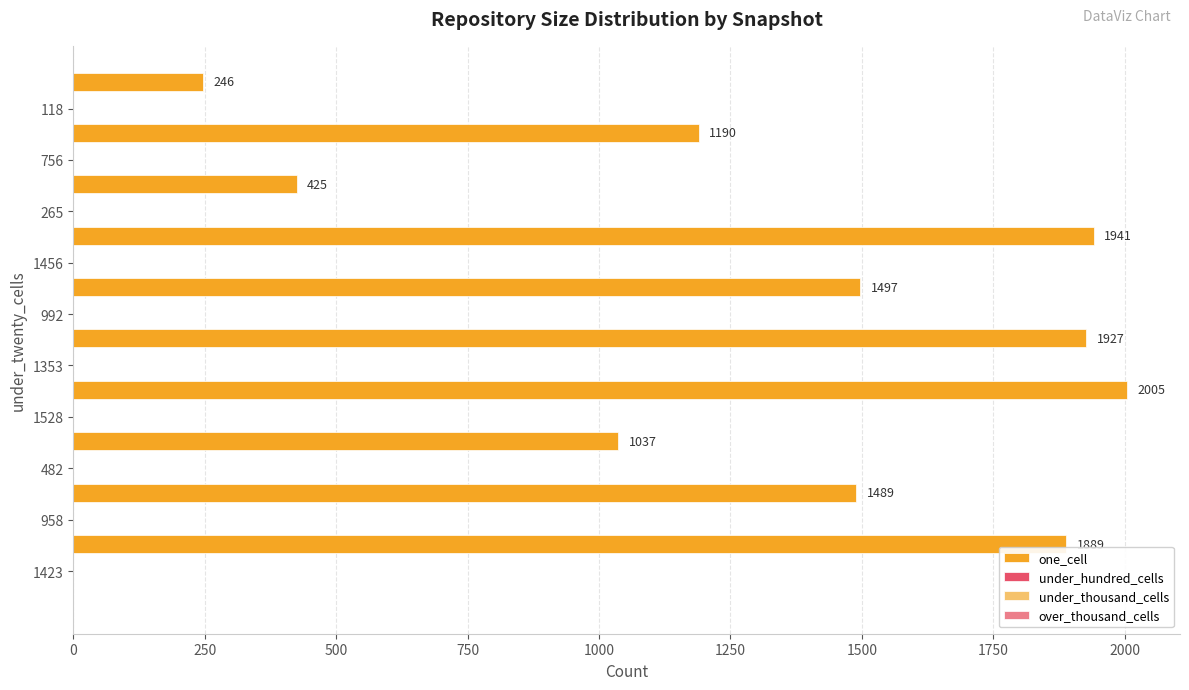

Reading bottom to top, transcribe all the data shown in this chart.

1889	1489	1037	2005	1927	1497	1941	425	1190	246